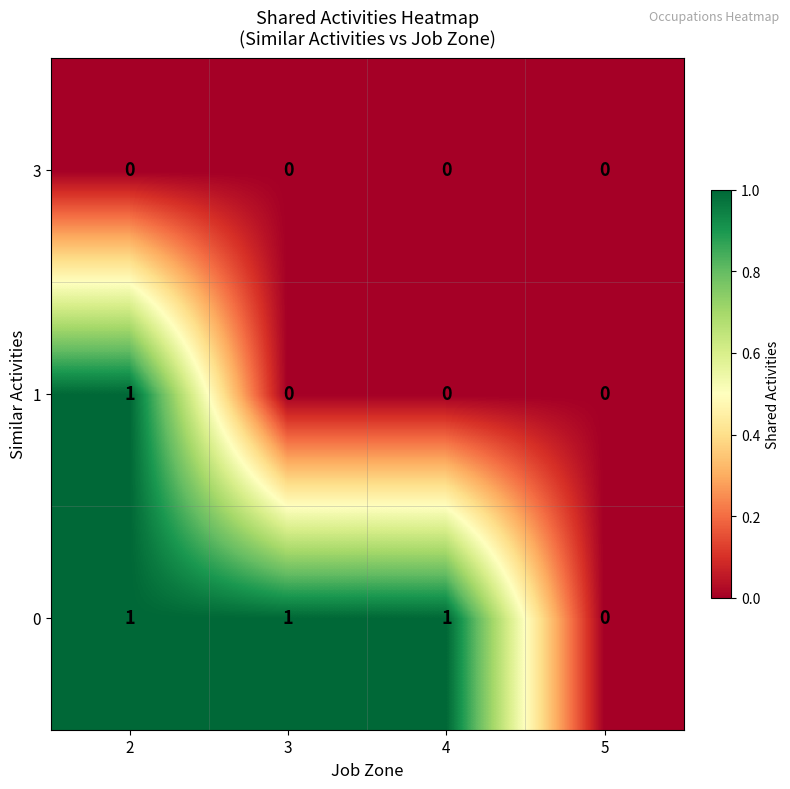

Is it true that 1 equals 1 at 3?

False